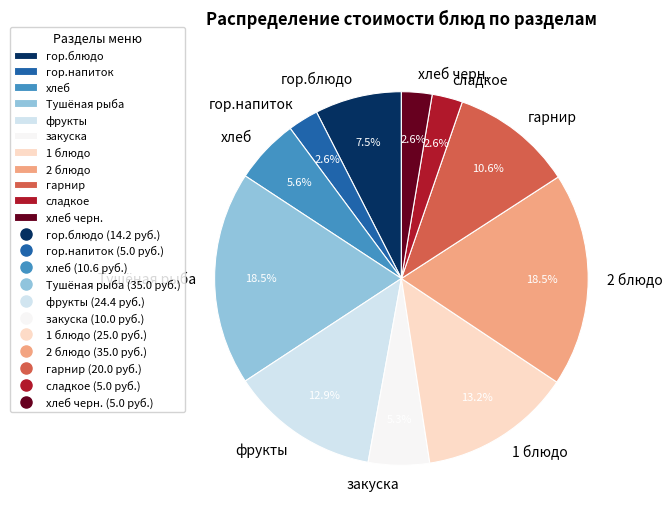

Does Тушёная рыба account for over 50% of the chart?

No